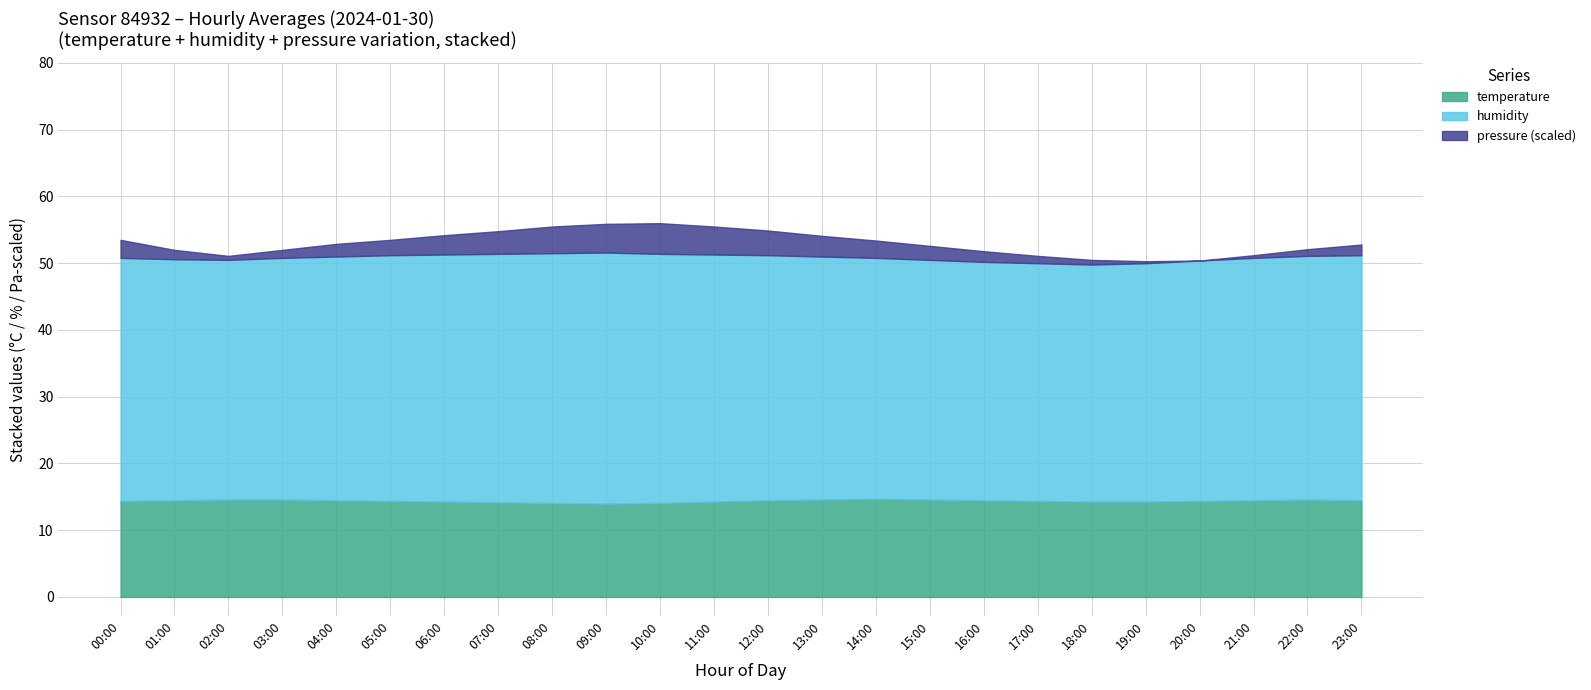

What is the sum of all temperature values?

345.9